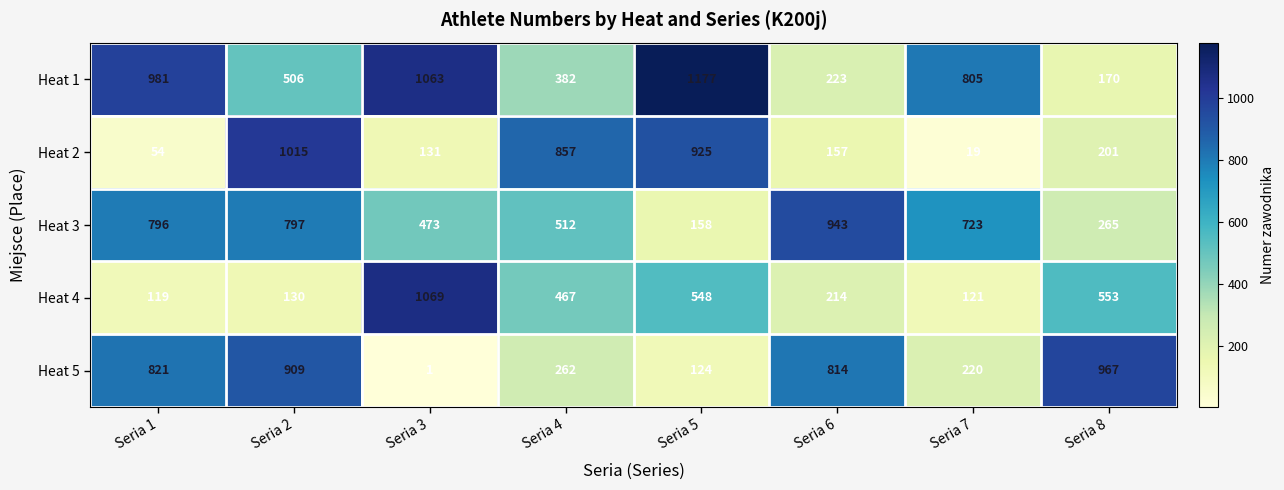

What value does the Heat 5 series have at Seria 2, to the nearest 50?

900